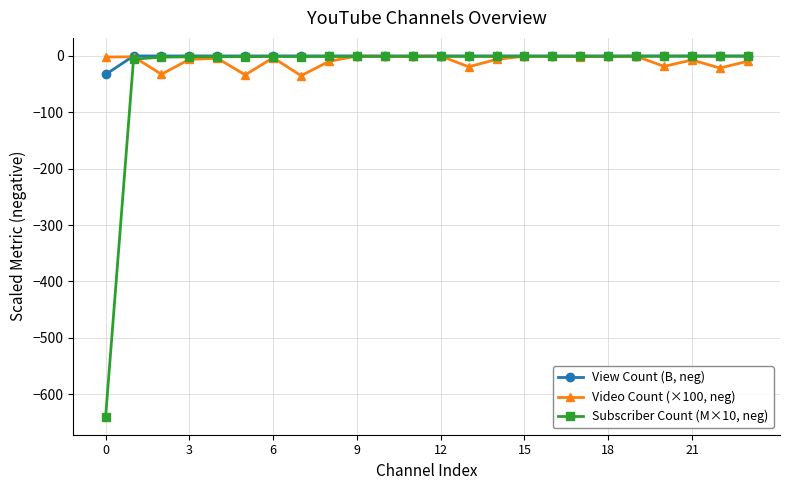

List the series in order of their peak value, lowest first.

Subscriber Count (M×10, neg), Video Count (×100, neg), View Count (B, neg)